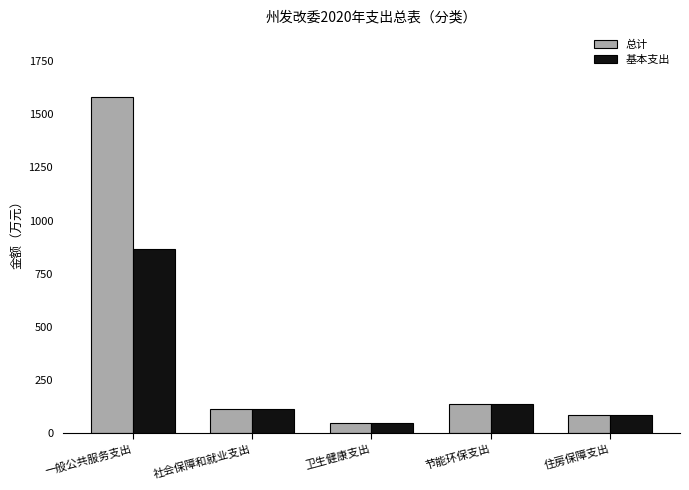

What is the label of the 2nd bar from the right?

节能环保支出